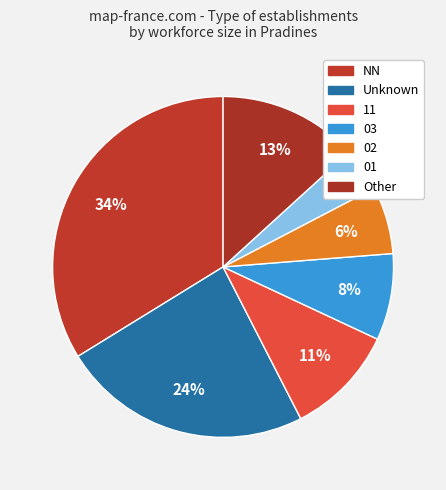

Count the number of slices in the pie.

7